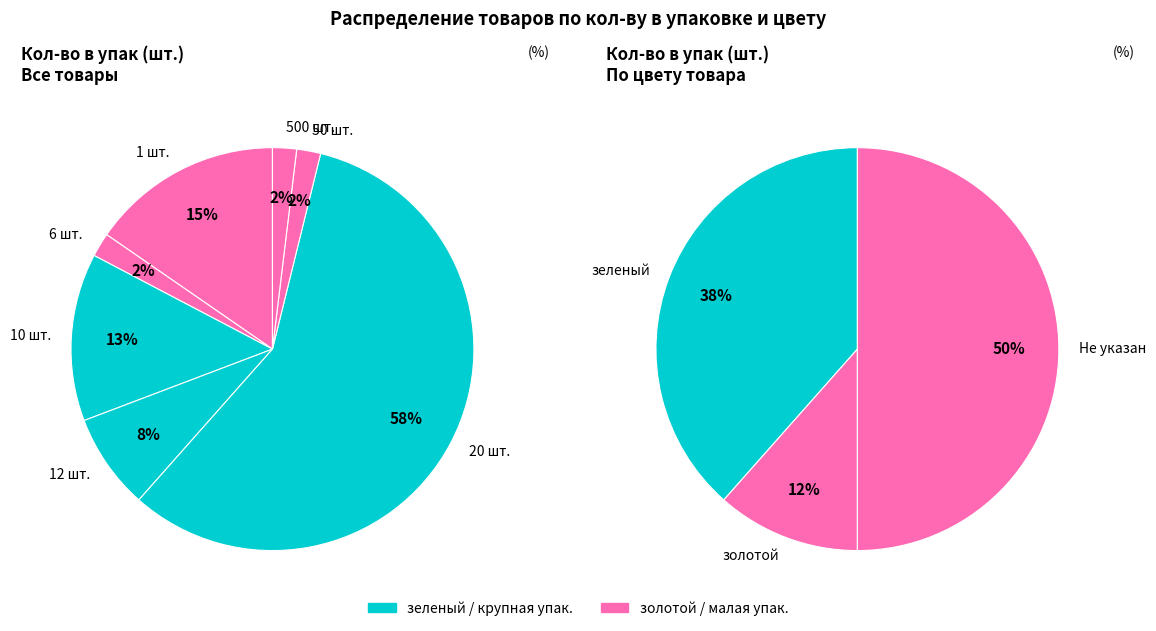

To the nearest percent, what portion does 12 шт. represent?

8%